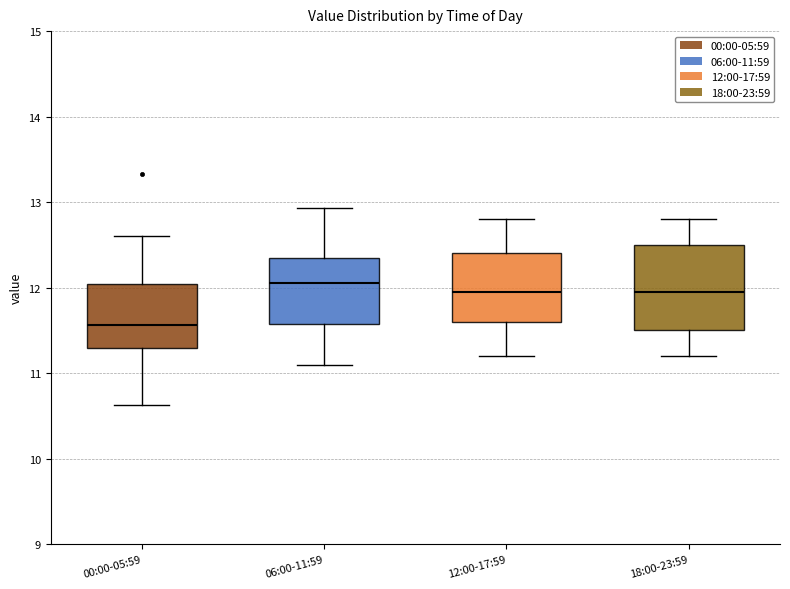

Comparing the boxes themselves (not the whiskers), which one is the tallest?

18:00-23:59